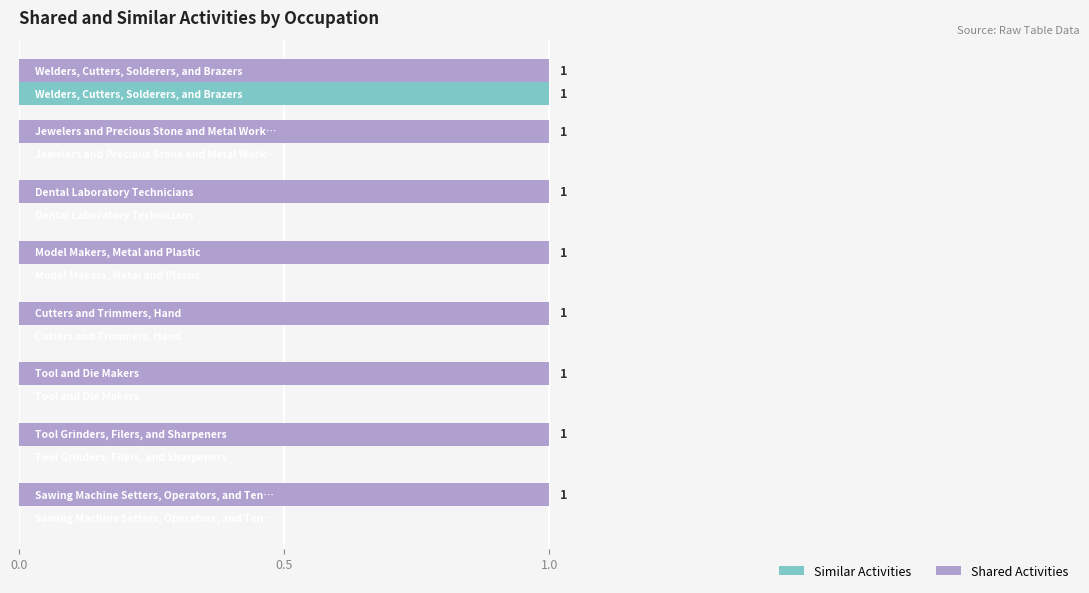

Which series has the largest total across all categories?

Shared Activities